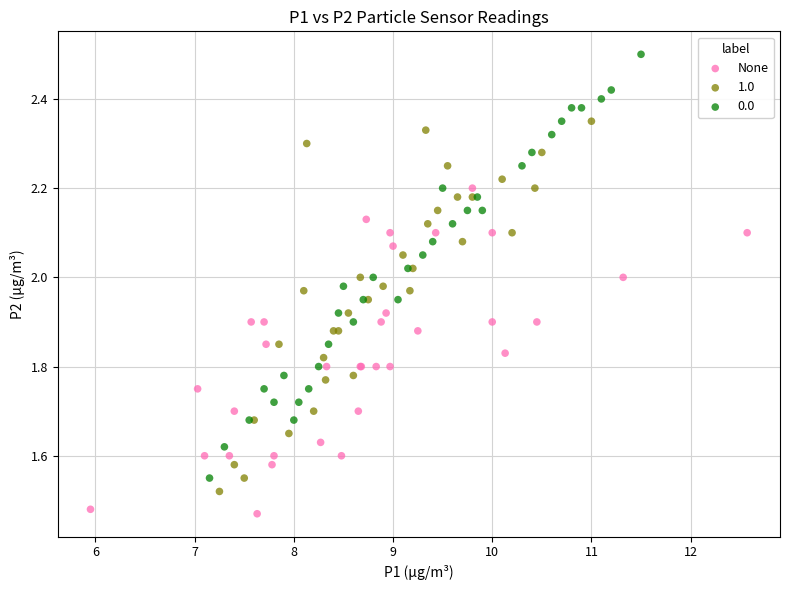

Which series reaches the minimum Y coordinate?

None